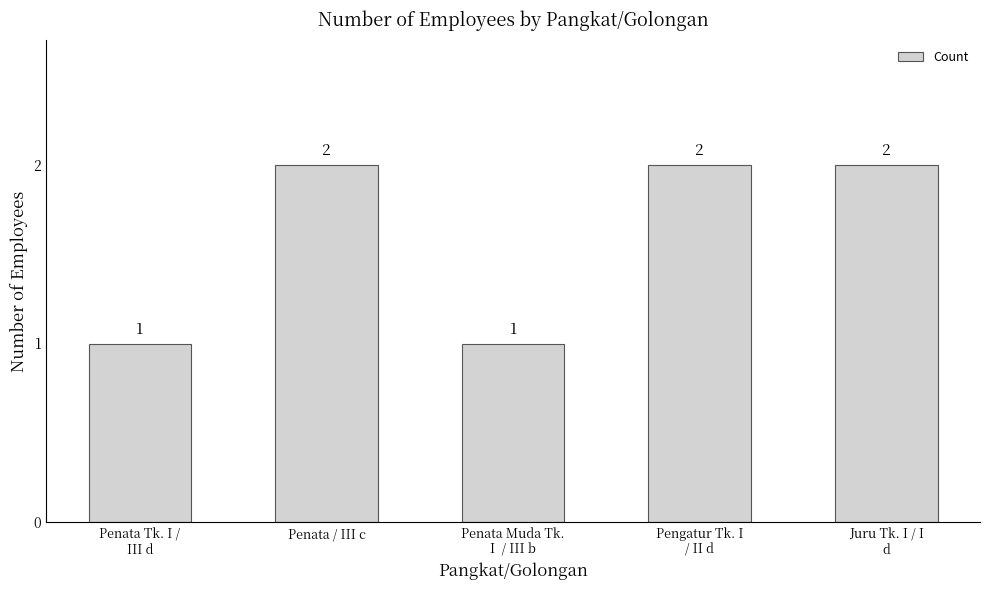

What position from the right is Penata / III c?

4